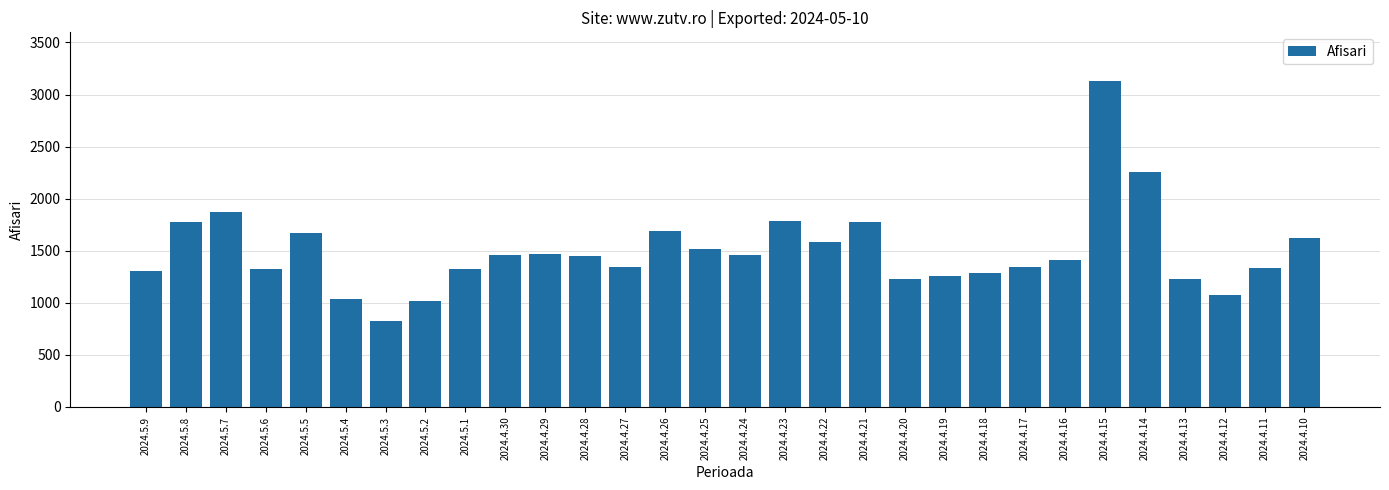

What is the approximate value at 2024.4.29, to the nearest 100?

1500